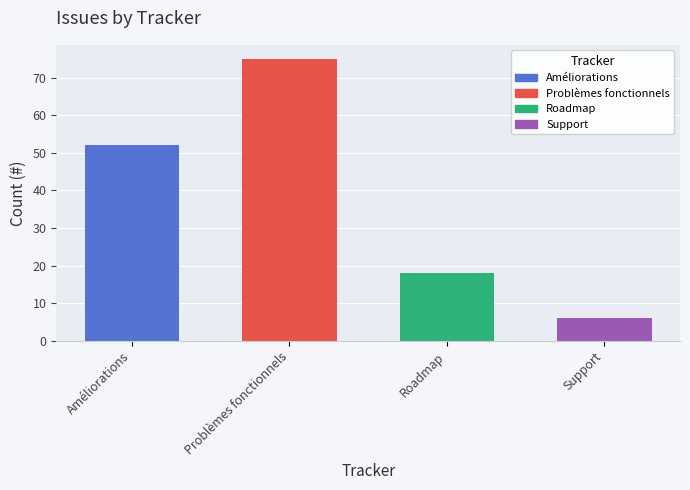

What is the ratio of the value at Roadmap to the value at Problèmes fonctionnels?

0.2